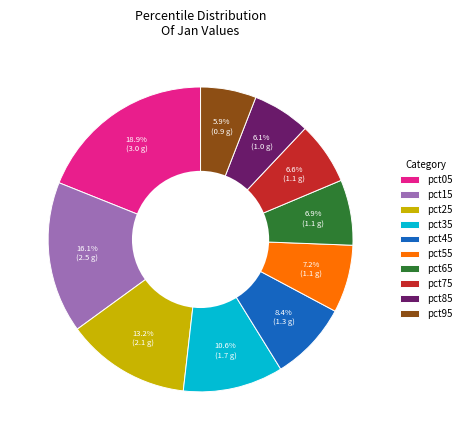

Which has a higher value, pct25 or pct75?

pct25